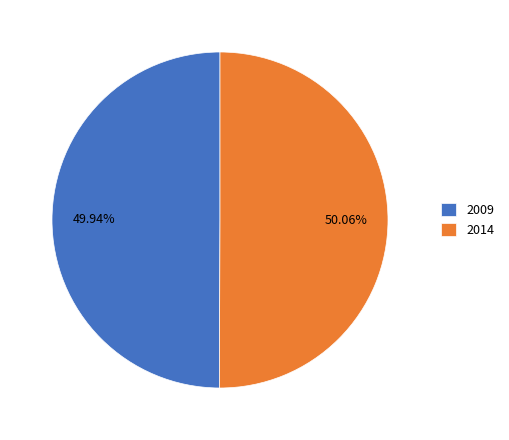

To the nearest percent, what is the combined percentage of 2014 and 2009?

100%